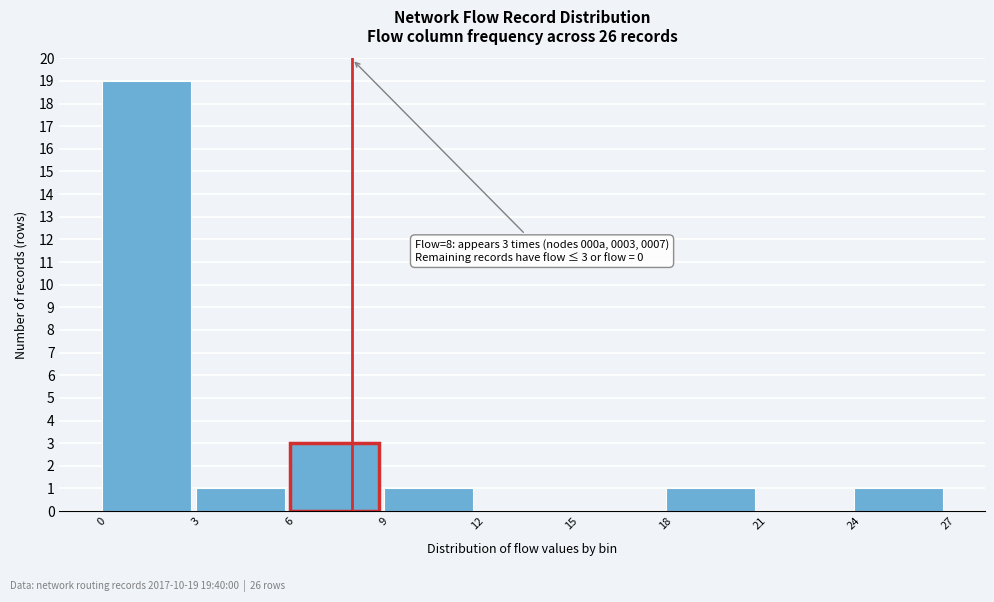

Over which range of the x-axis is the bar tallest?

0 to 3